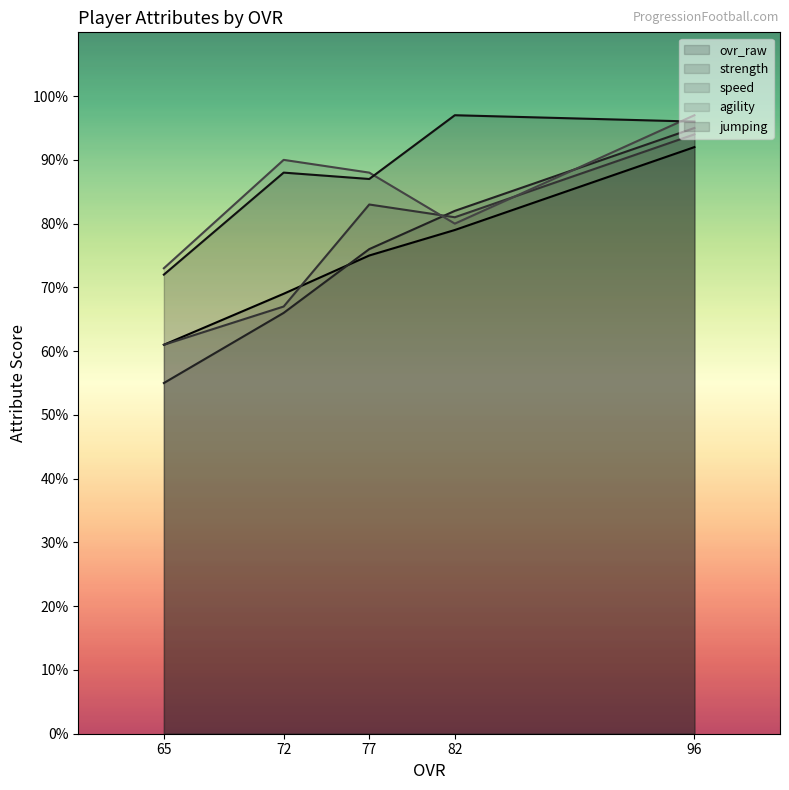

Which series changed the most between 82 and 72?

strength